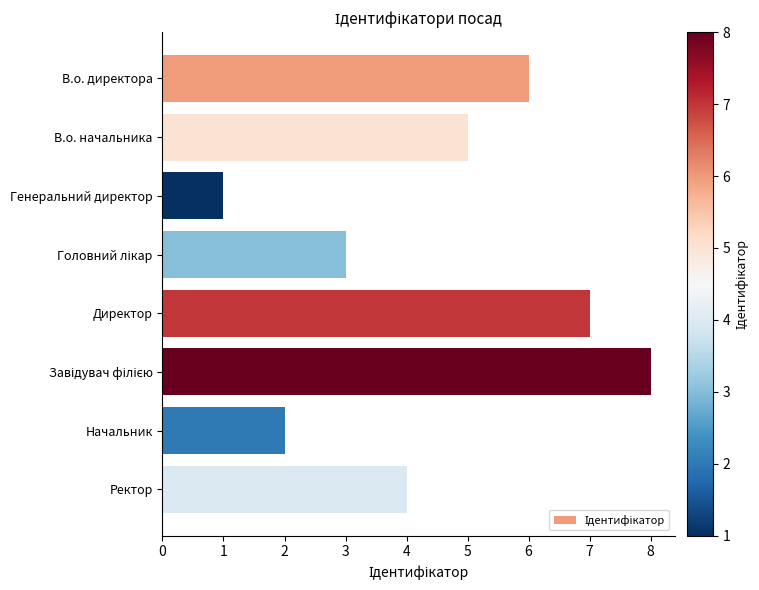

What is the label of the 8th bar from the bottom?

В.о. директора